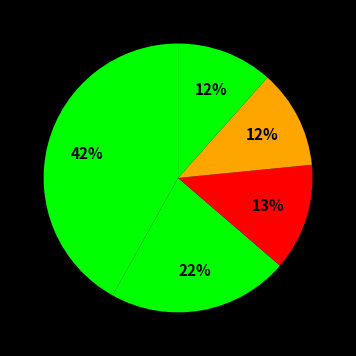

How many slices are in this pie chart?

5